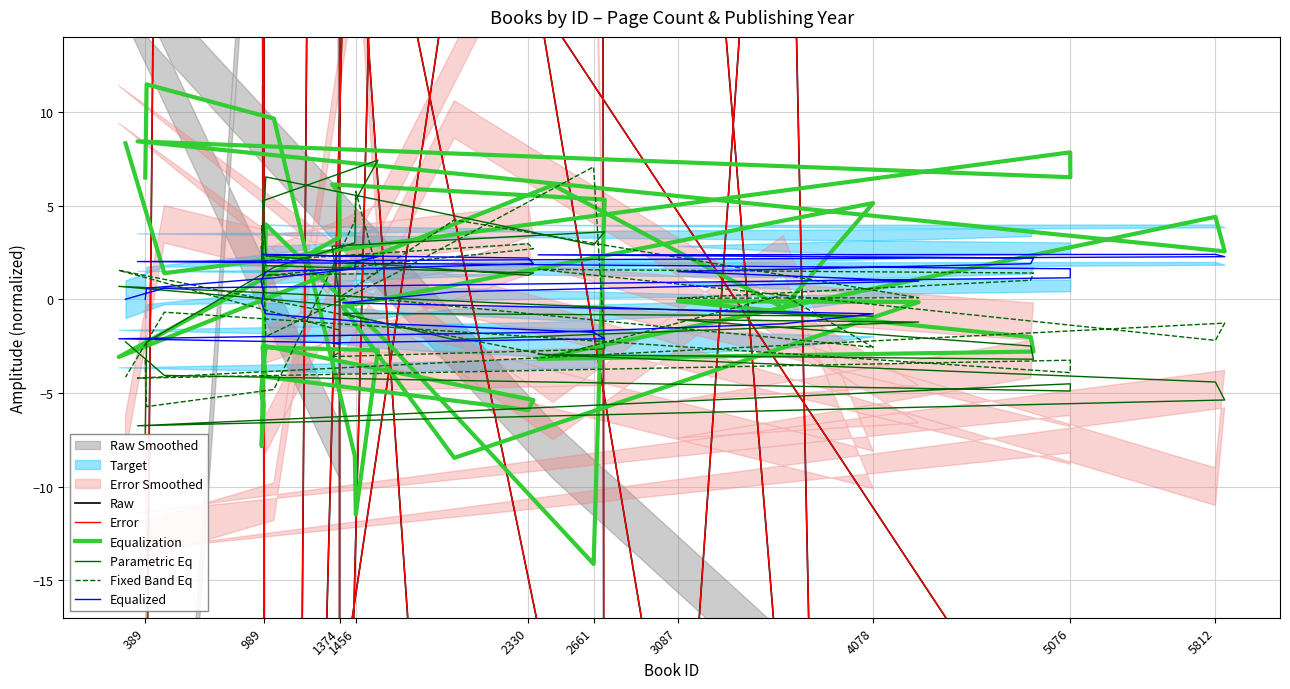

How many values in the Raw series are below -40?

20